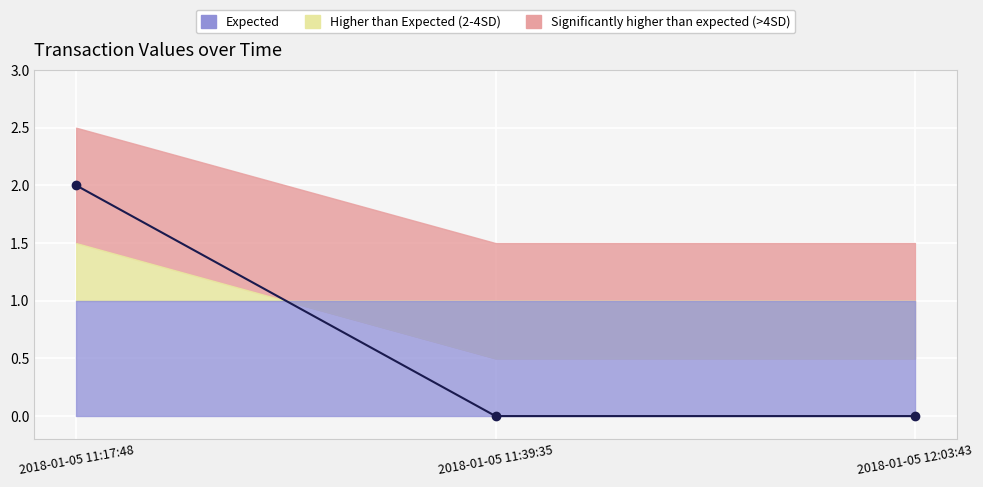

Reading left to right, extract all data points from this chart.

2018-01-05 11:17:48=2	2018-01-05 11:39:35=0	2018-01-05 12:03:43=0